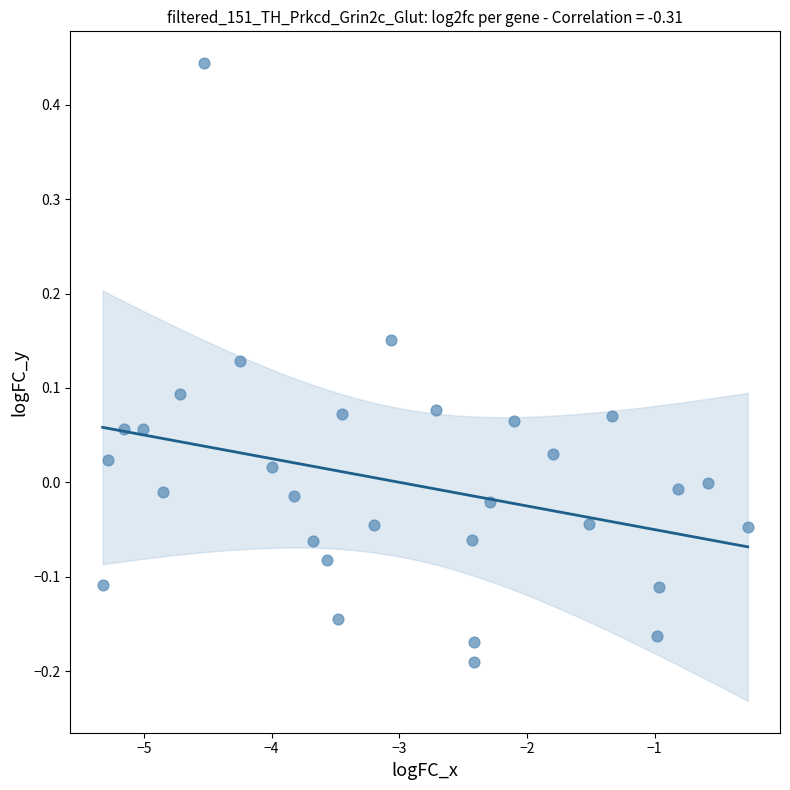

What is the range of X values (max minus min)?

5.1